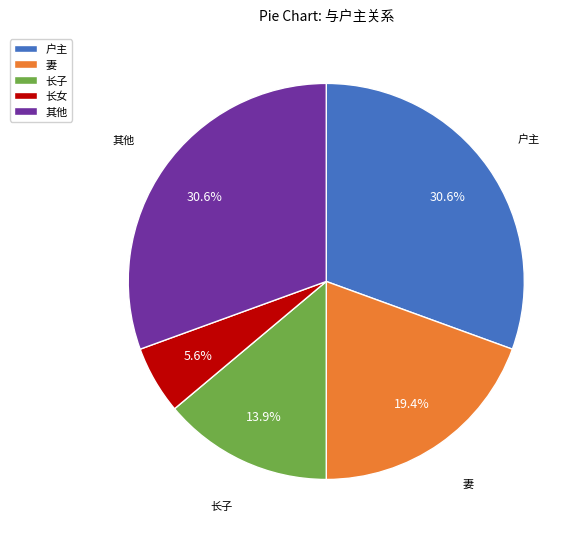

Approximately how many times larger is the value at 长女 compared to 户主?

0.2